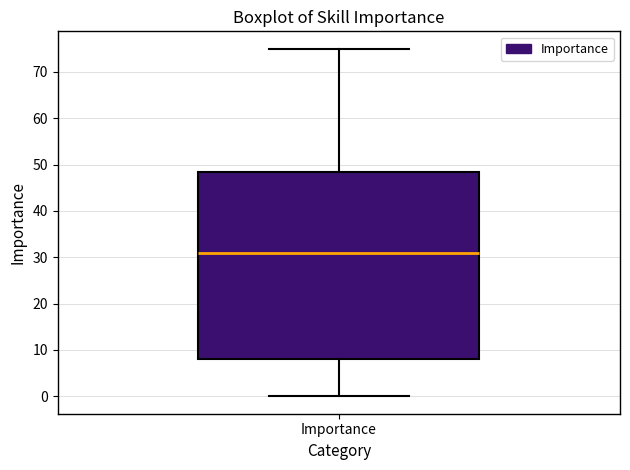

Transcribe this box plot: give where the median line is, the range the box spans, and where the two whiskers end, as read against the y-axis. The values are not printed on the chart, so give them approximately, as read against the axis.

median 31, box 8 to 49, whiskers 0 to 75